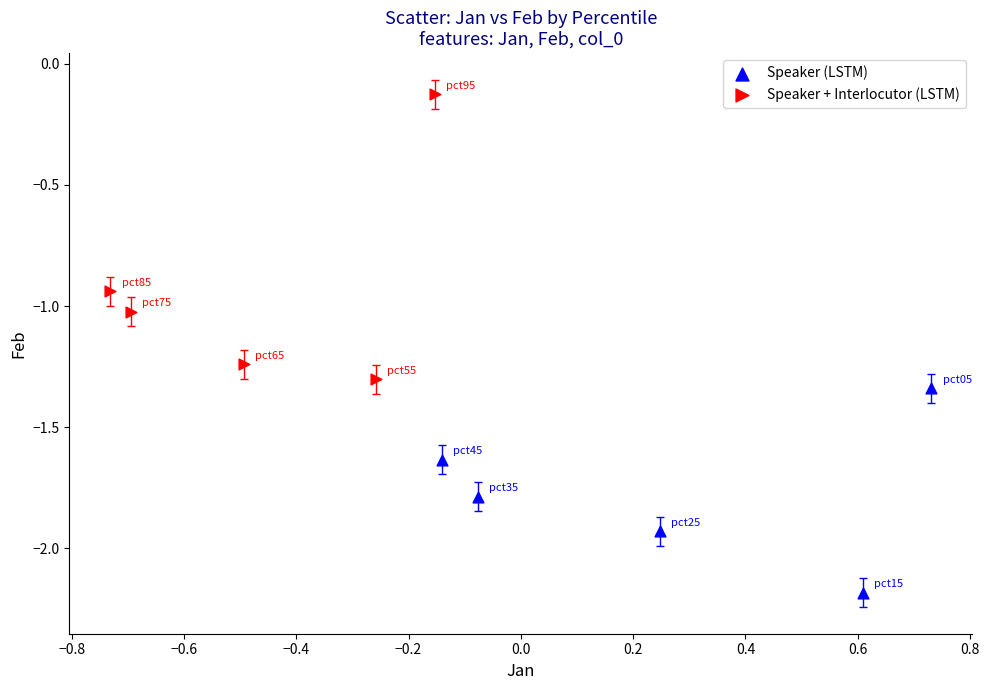

Which series contains the highest Y value?

Speaker + Interlocutor (LSTM)